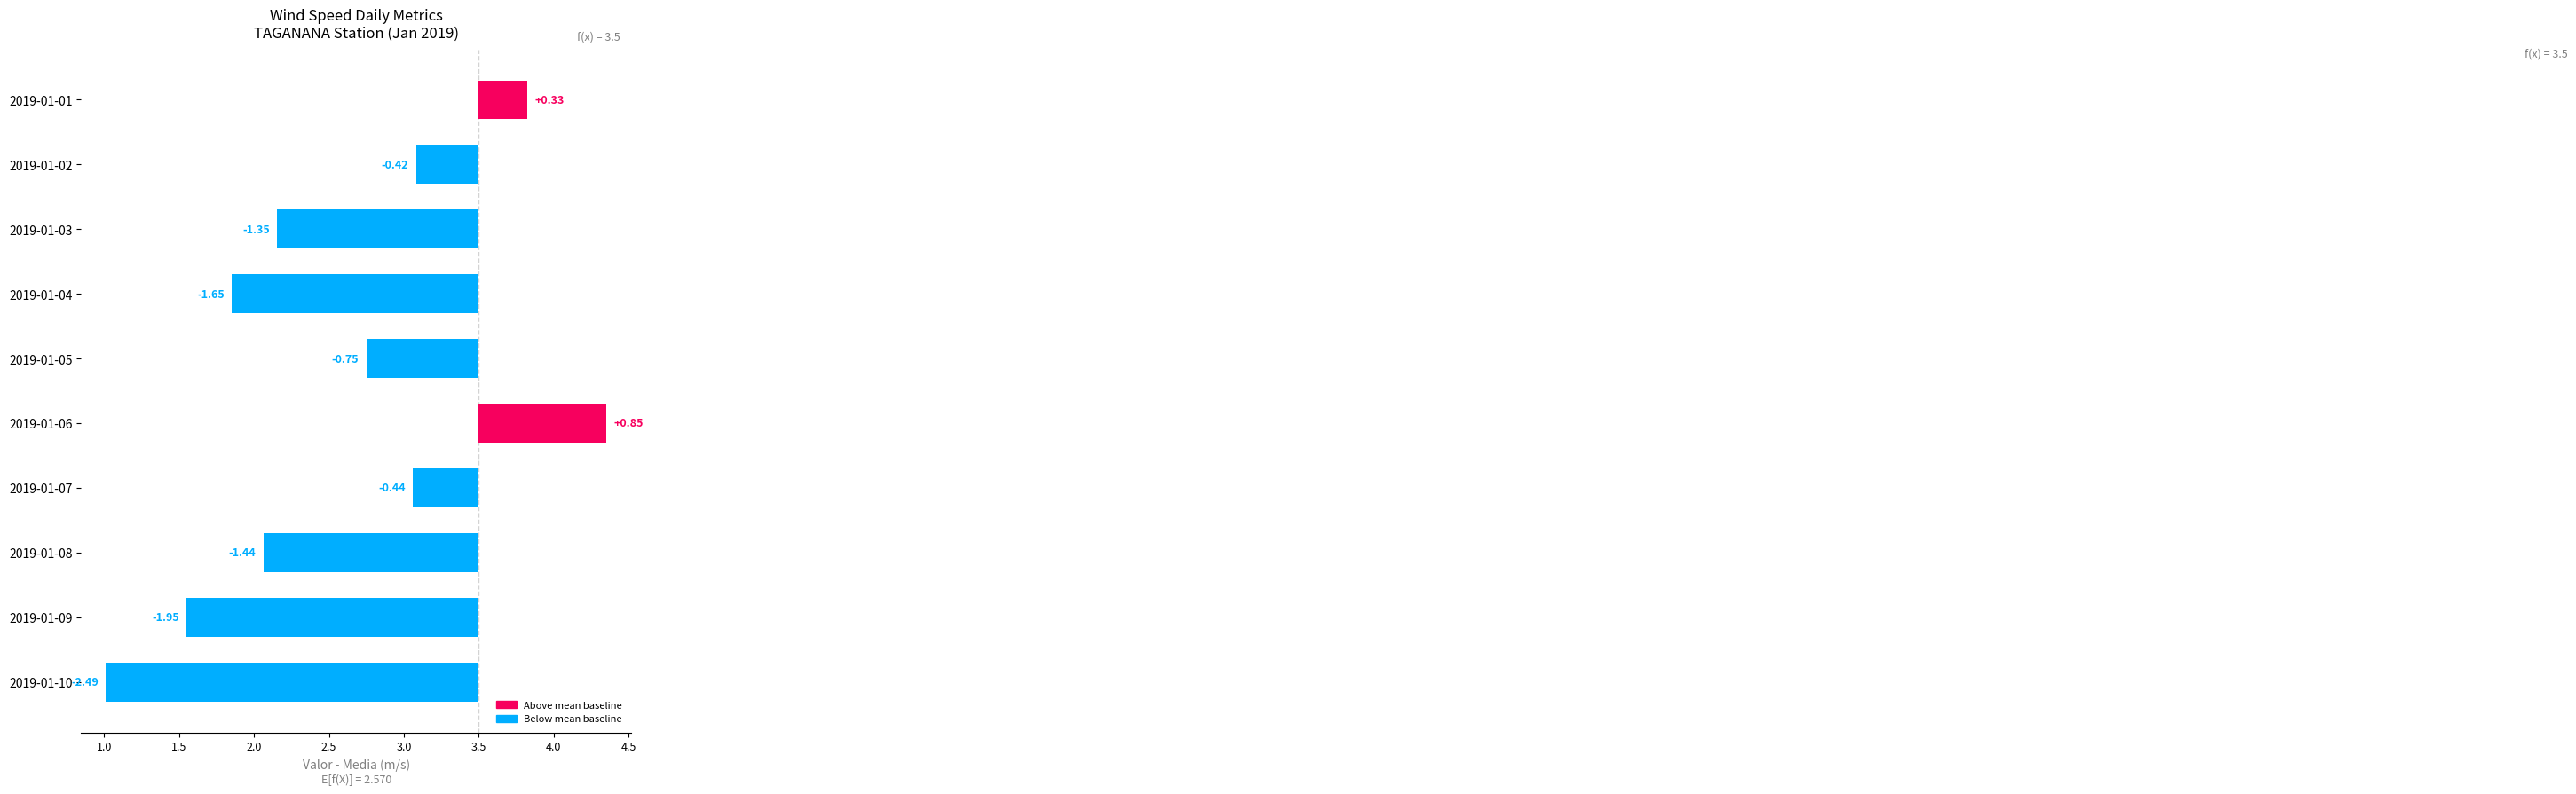

Does the chart contain any negative values?

Yes